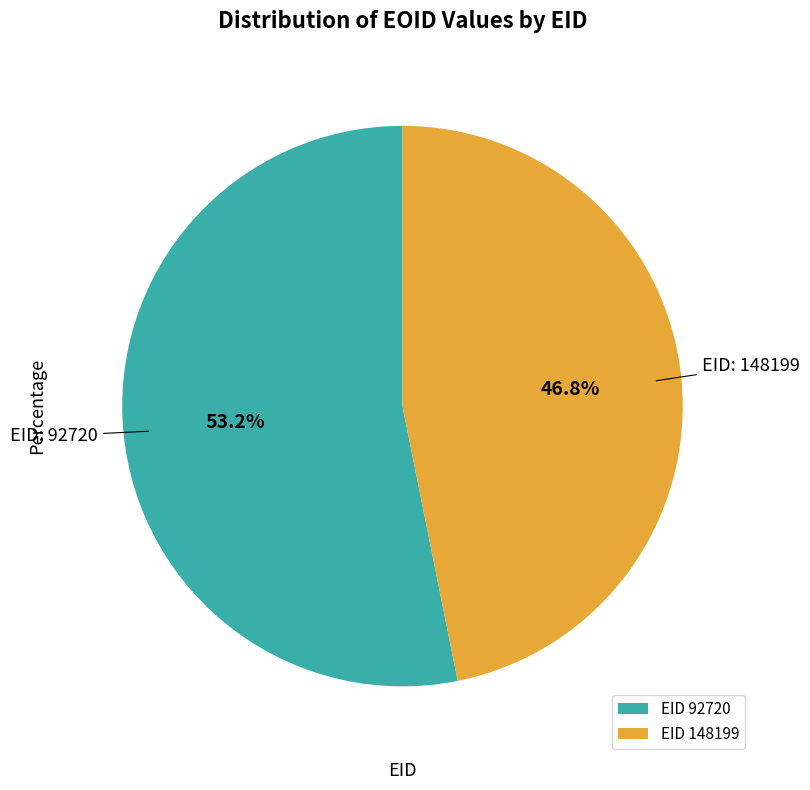

Count the number of slices in the pie.

2